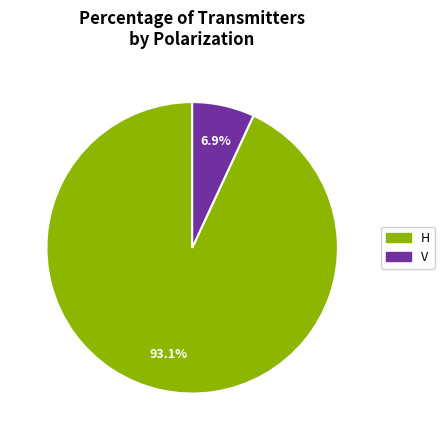

Count the number of slices in the pie.

2